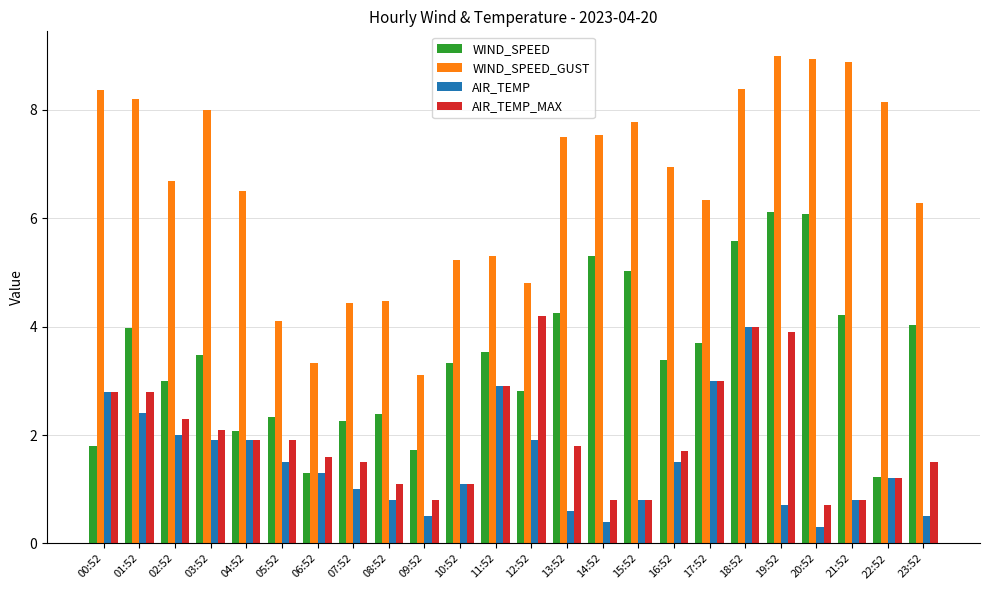

The WIND_SPEED series shows 6.1 at 20:52. True or false?

True